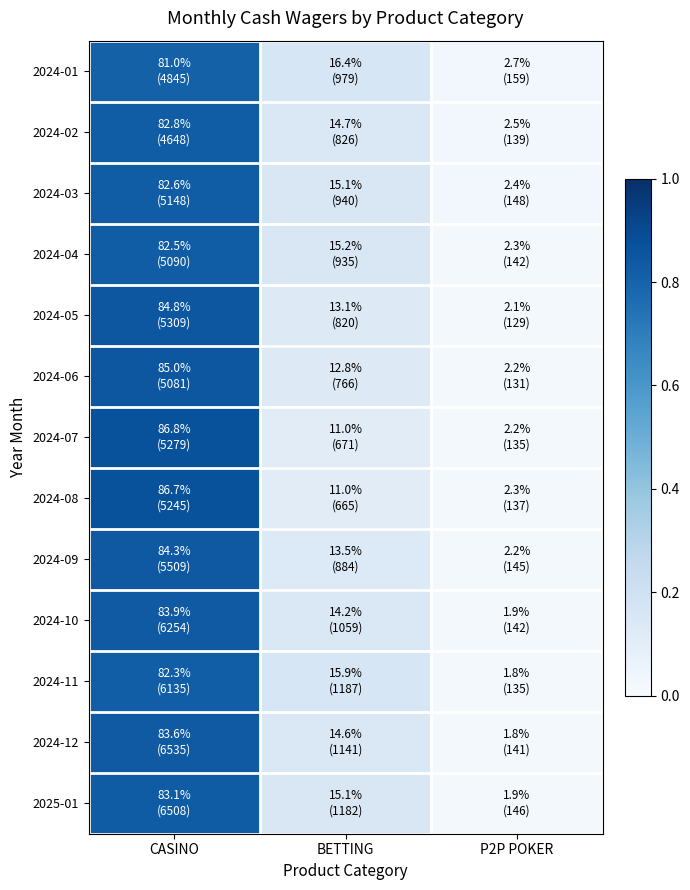

At how many categories does at least one series exceed 0?

3